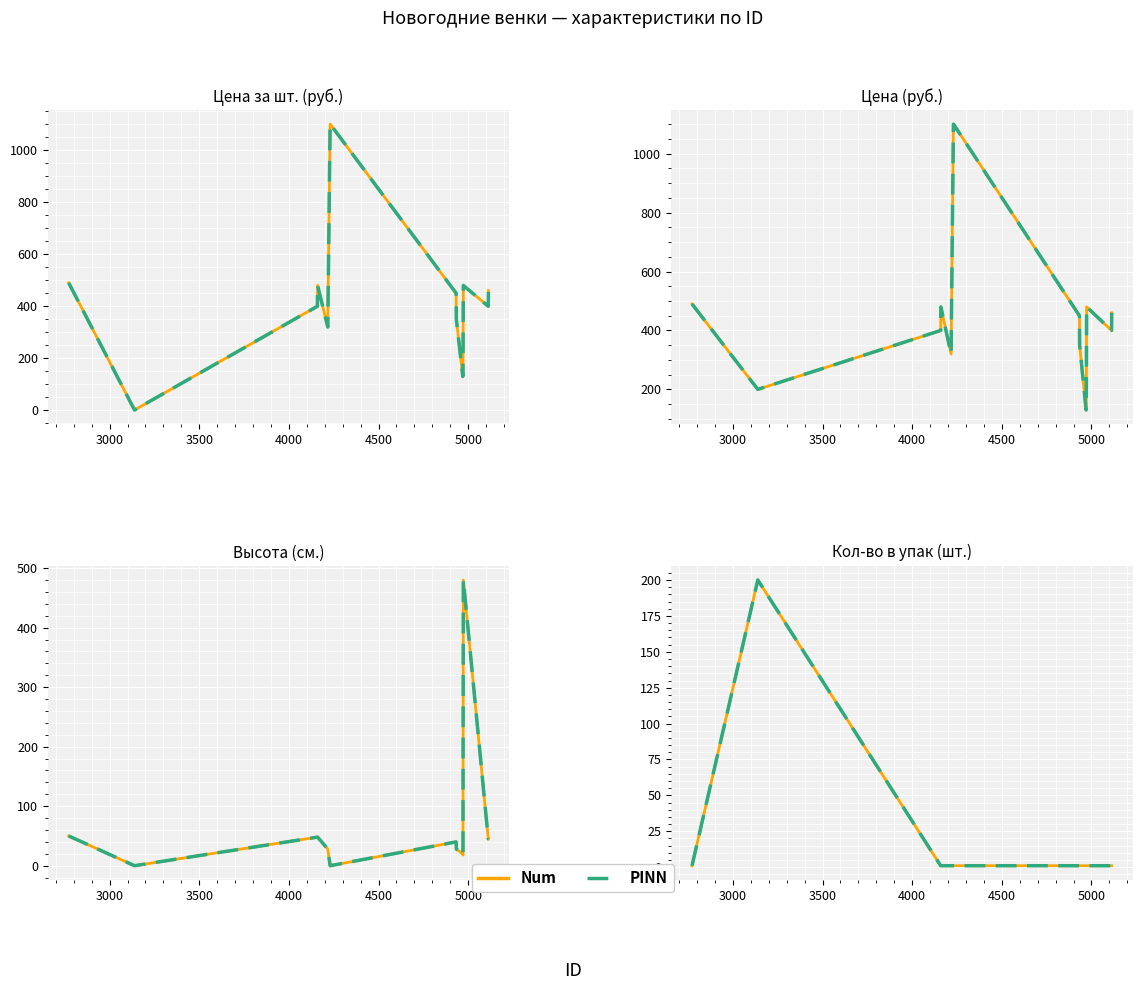

True or false: Высота (см.) and Цена (руб.) intersect in this chart.

False